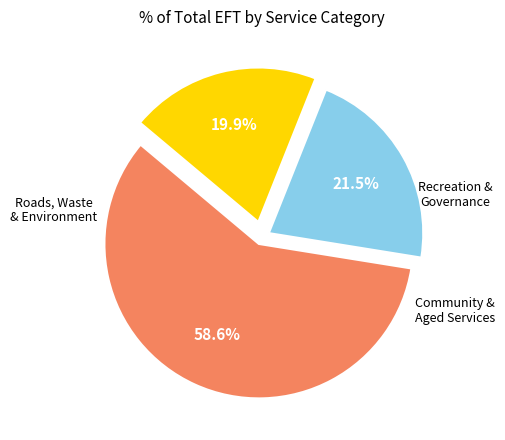

Is there a majority slice in this chart?

Yes